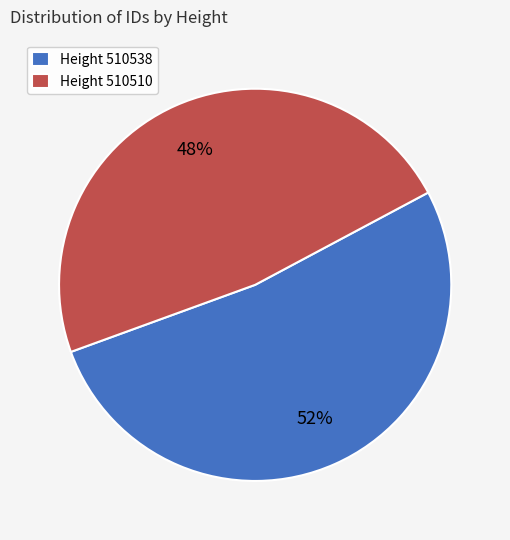

Combined, do Height 510538 and Height 510510 account for over 50%?

Yes